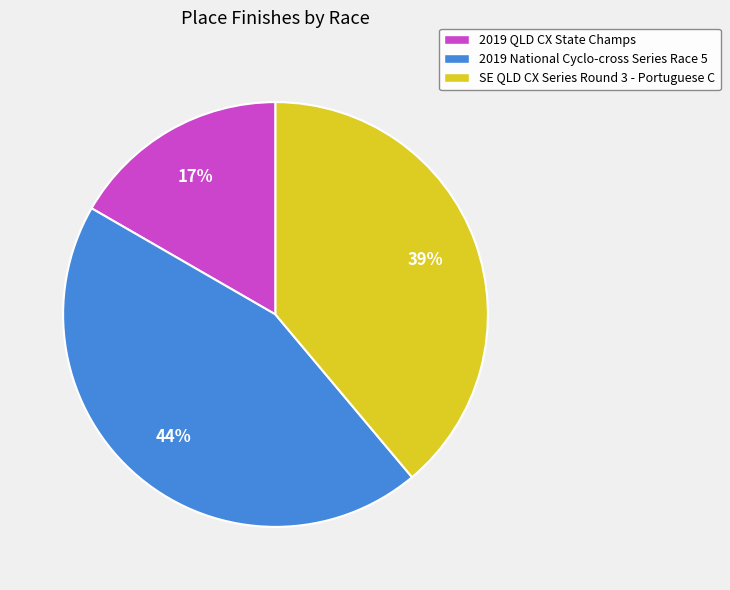

To the nearest percent, what portion does 2019 National Cyclo-cross Series Race 5 represent?

44%